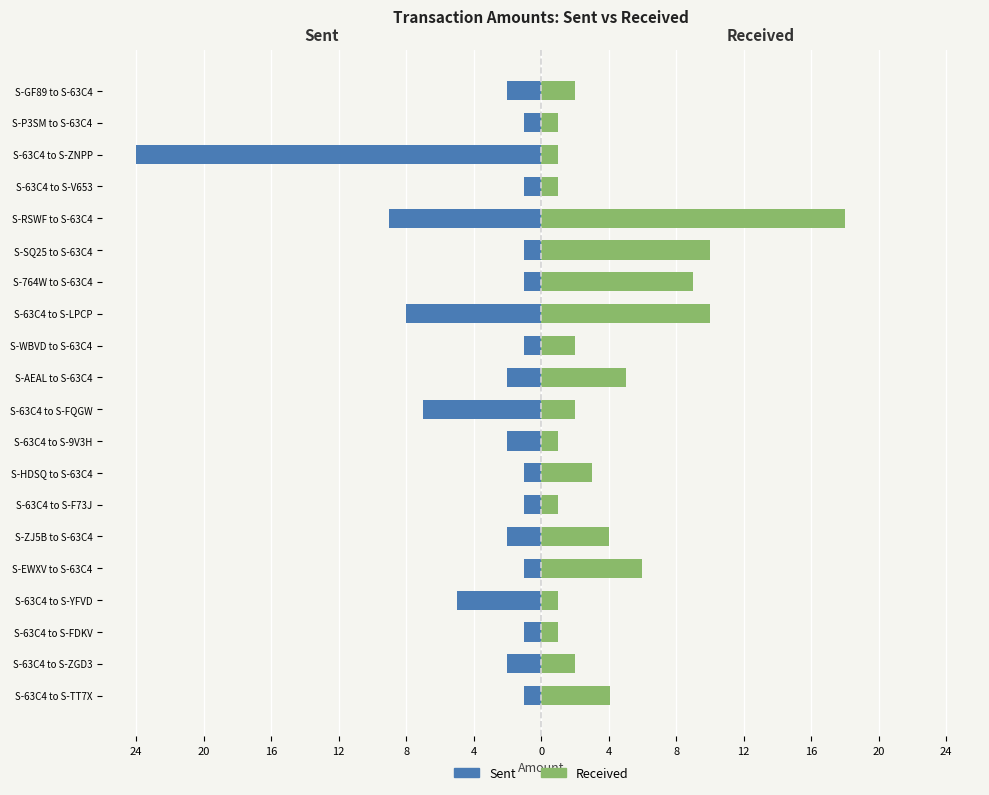

Are the bars grouped side by side (vs. stacked)?

Yes